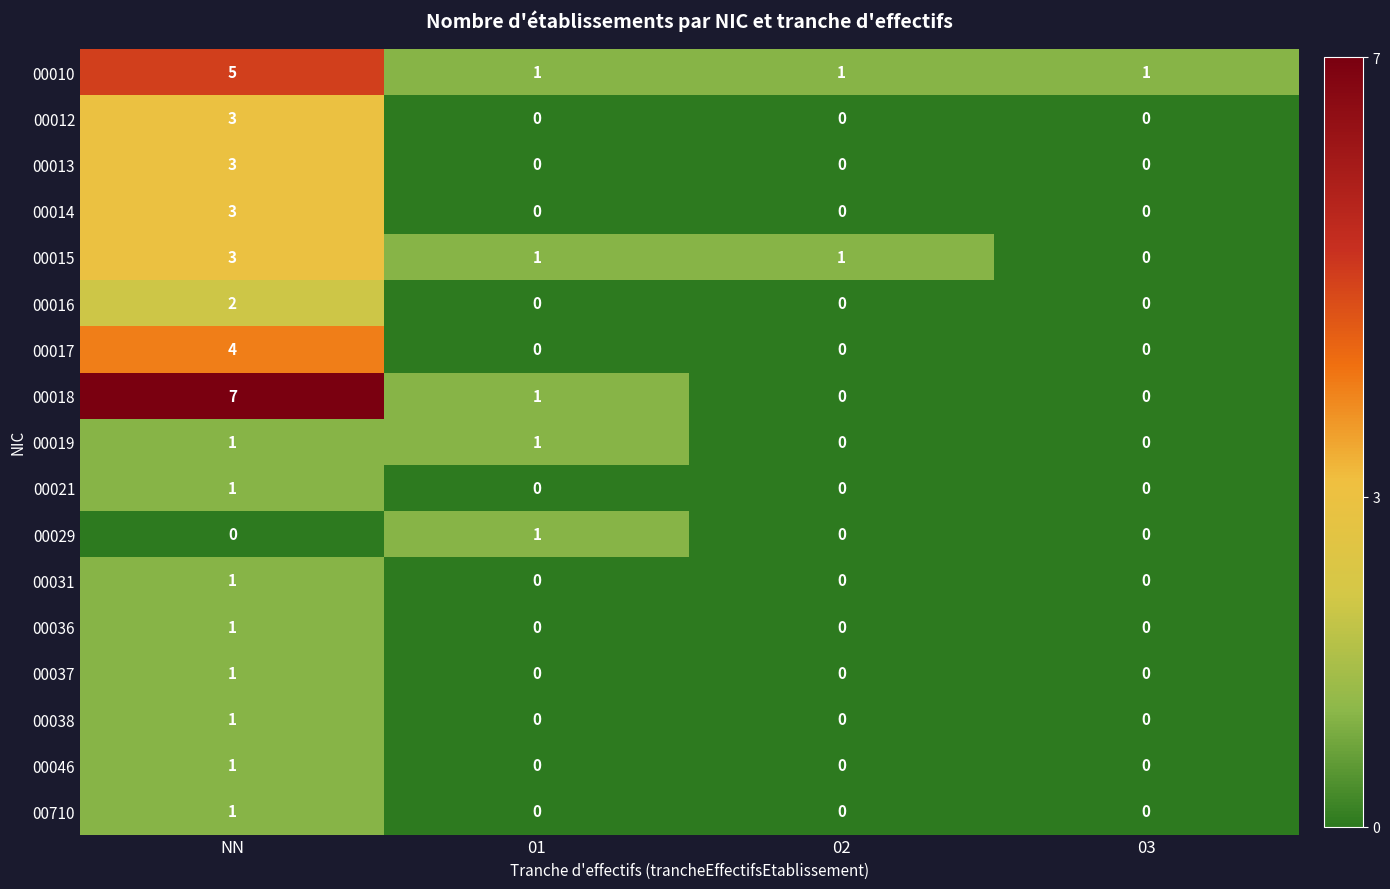

Which label corresponds to the largest value in the chart?

NN